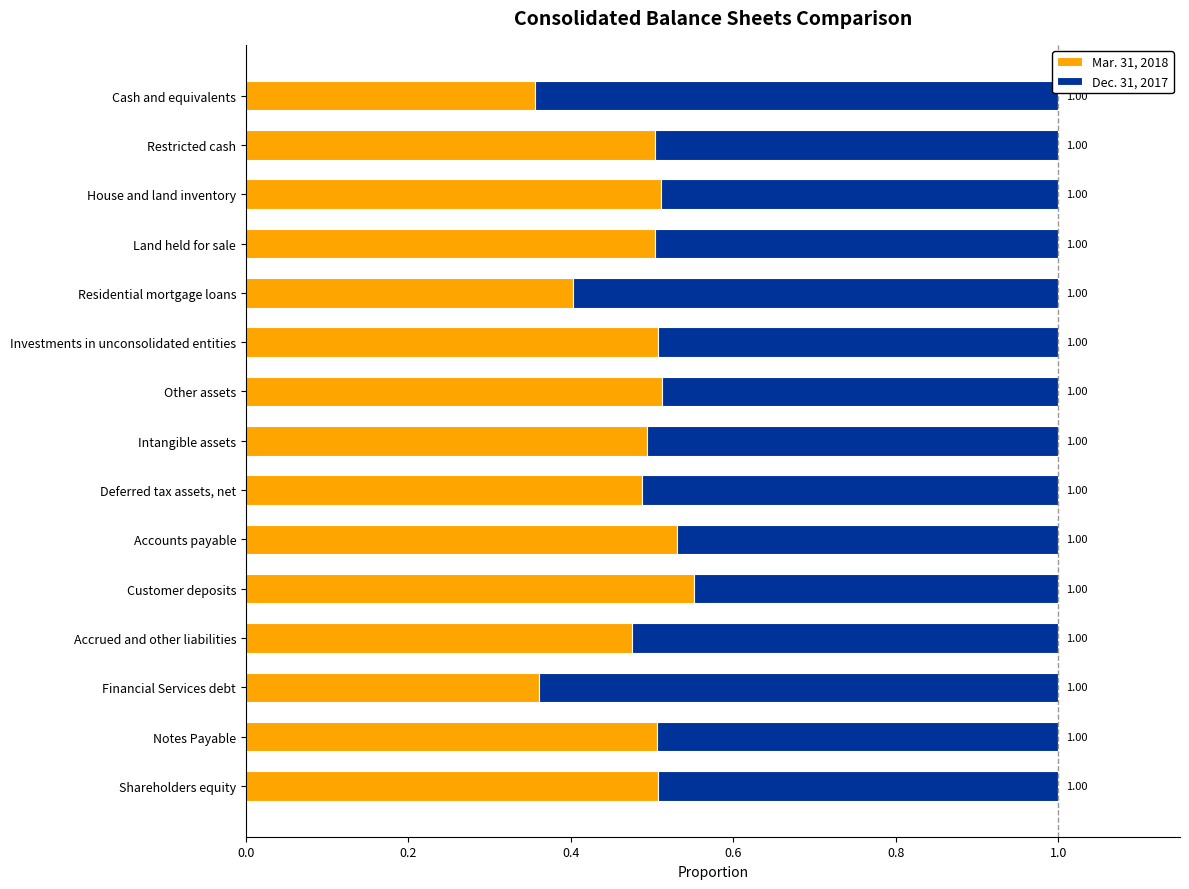

What is the difference between the second highest and minimum values in the Mar. 31, 2018 series?

0.2